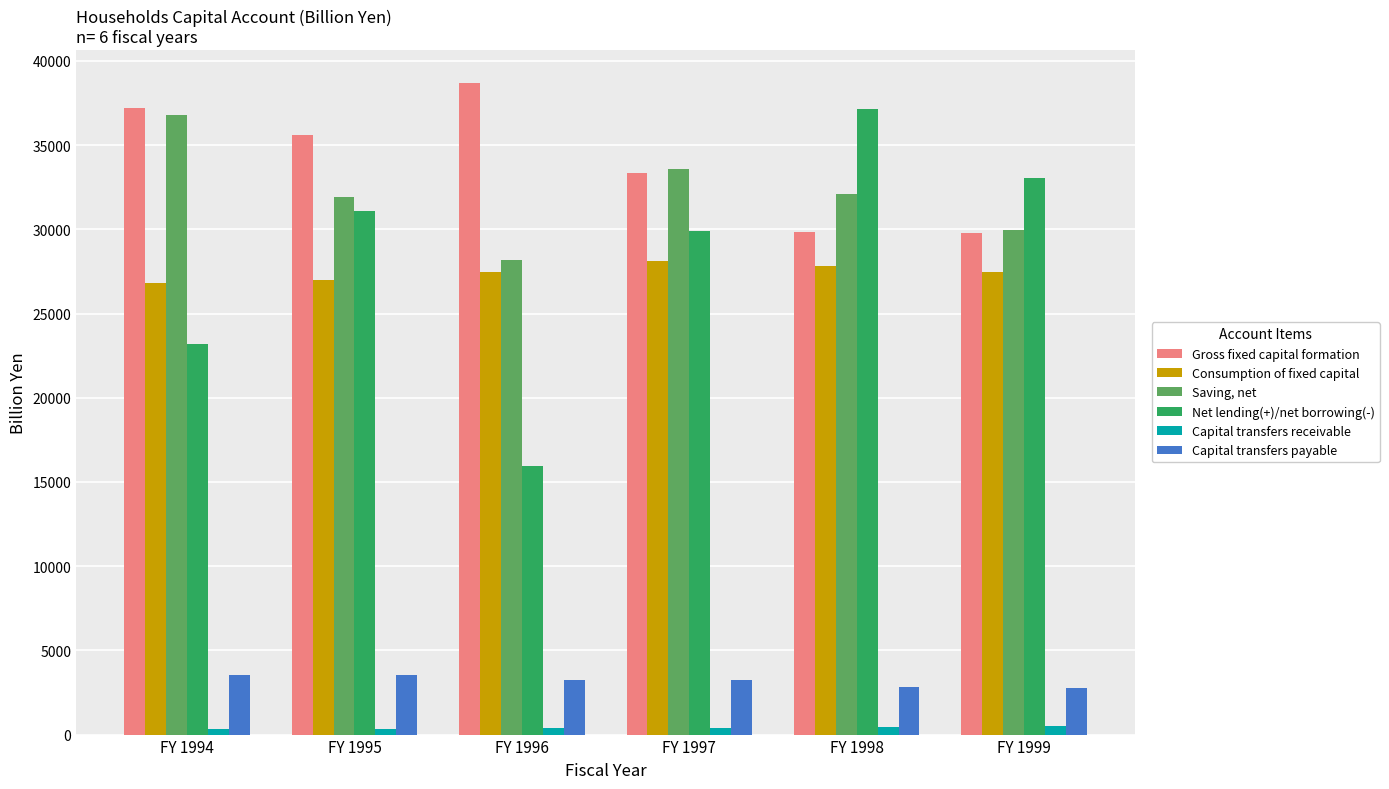

Which series changed the most between FY 1994 and FY 1999?

Net lending(+)/net borrowing(-)